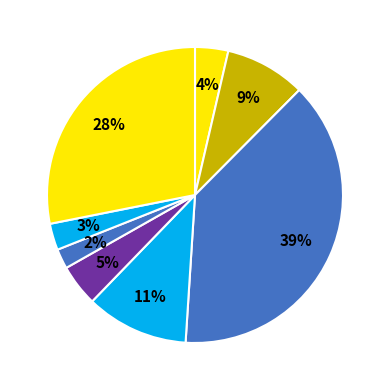

How many slices are in this pie chart?

8